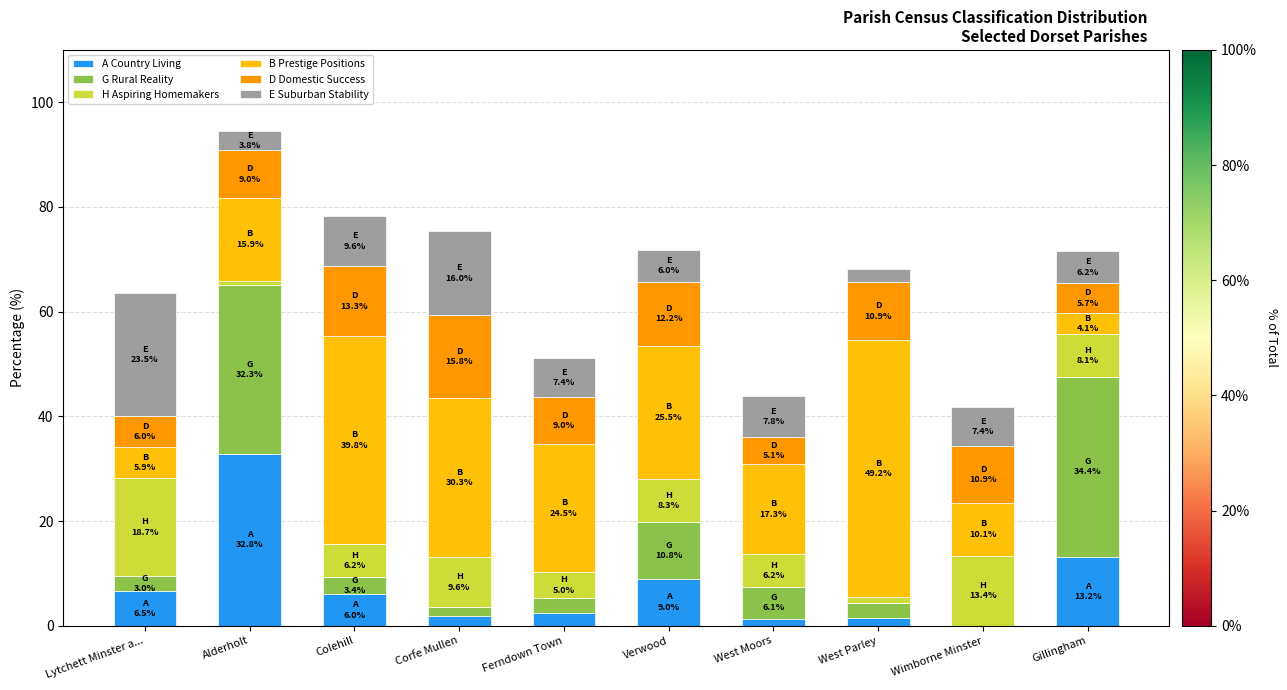

What are all the series names shown in the legend?

A Country Living, G Rural Reality, H Aspiring Homemakers, B Prestige Positions, D Domestic Success, E Suburban Stability